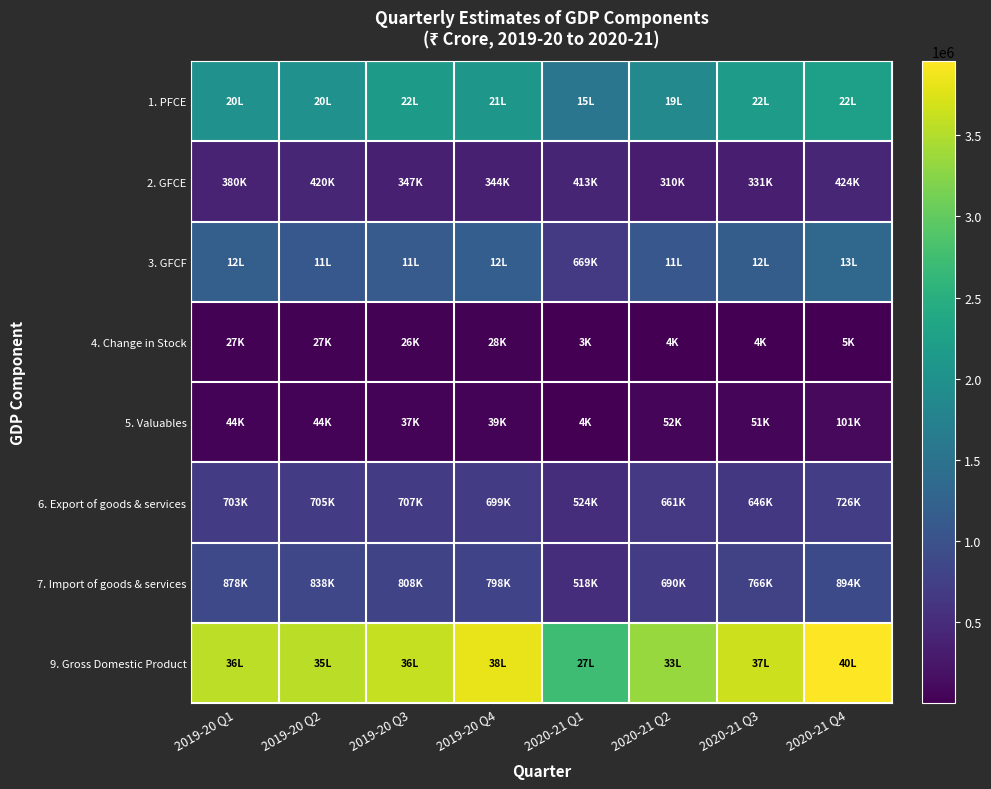

Reading right to left, list all the values displayed in this chart.

1. PFCE: 2020-21 Q4=2229267	2020-21 Q3=2188868	2020-21 Q2=1857460	2020-21 Q1=1548901	2019-20 Q4=2087914	2019-20 Q3=2155033	2019-20 Q2=2004358	2019-20 Q1=2008913
2. GFCE: 2020-21 Q4=424184	2020-21 Q3=331300	2020-21 Q2=310074	2020-21 Q1=412664	2019-20 Q4=343854	2019-20 Q3=347495	2019-20 Q2=420439	2019-20 Q1=379819
3. GFCF: 2020-21 Q4=1345547	2020-21 Q3=1164824	2020-21 Q2=1075997	2020-21 Q1=669321	2019-20 Q4=1180371	2019-20 Q3=1130775	2019-20 Q2=1089056	2019-20 Q1=1192378
4. Change in Stock: 2020-21 Q4=4758	2020-21 Q3=4159	2020-21 Q2=4154	2020-21 Q1=2689	2019-20 Q4=28235	2019-20 Q3=26136	2019-20 Q2=27009	2019-20 Q1=27156
5. Valuables: 2020-21 Q4=100936	2020-21 Q3=50926	2020-21 Q2=52366	2020-21 Q1=3791	2019-20 Q4=39279	2019-20 Q3=37119	2019-20 Q2=44242	2019-20 Q1=43887
6. Export of goods & services: 2020-21 Q4=725835	2020-21 Q3=646358	2020-21 Q2=660856	2020-21 Q1=523787	2019-20 Q4=698611	2019-20 Q3=706926	2019-20 Q2=705138	2019-20 Q1=703219
7. Import of goods & services: 2020-21 Q4=893707	2020-21 Q3=766491	2020-21 Q2=689655	2020-21 Q1=517651	2019-20 Q4=798309	2019-20 Q3=807597	2019-20 Q2=837949	2019-20 Q1=877901
9. Gross Domestic Product: 2020-21 Q4=3955784	2020-21 Q3=3660581	2020-21 Q2=3346731	2020-21 Q1=2724023	2019-20 Q4=3826679	2019-20 Q3=3603375	2019-20 Q2=3549945	2019-20 Q1=3554642